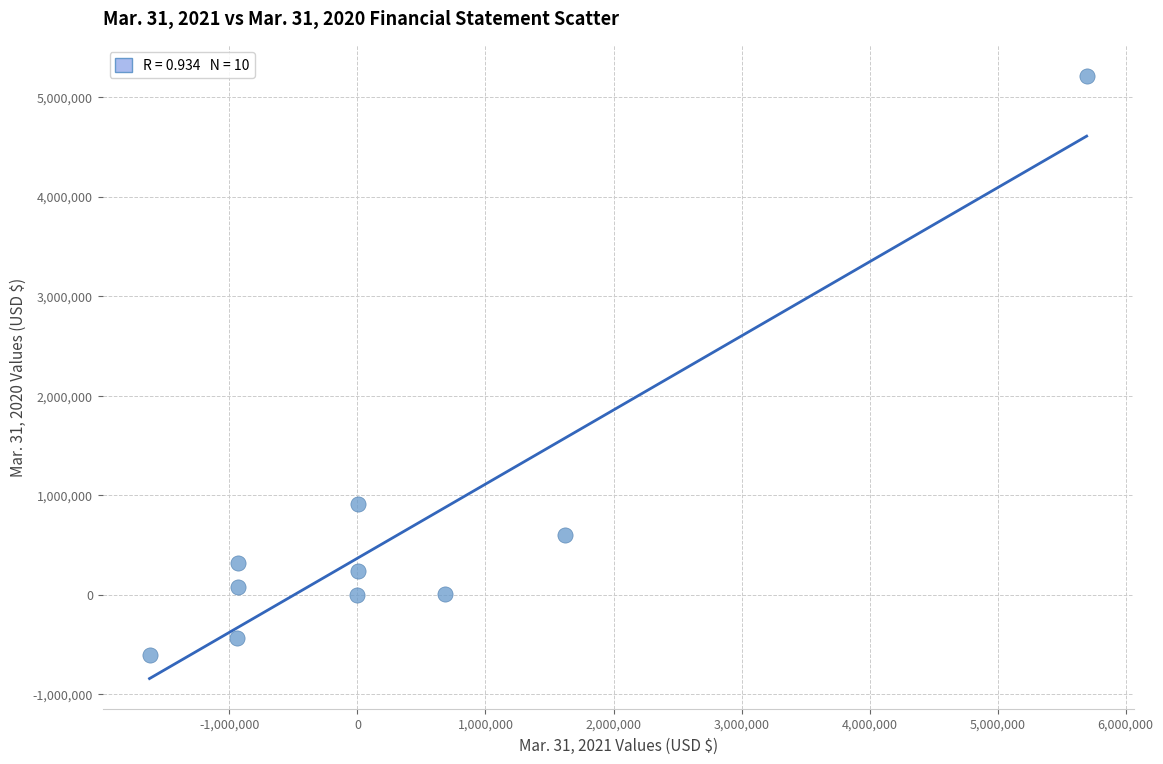

What is the range of Y values (max minus min)?

5816593.0